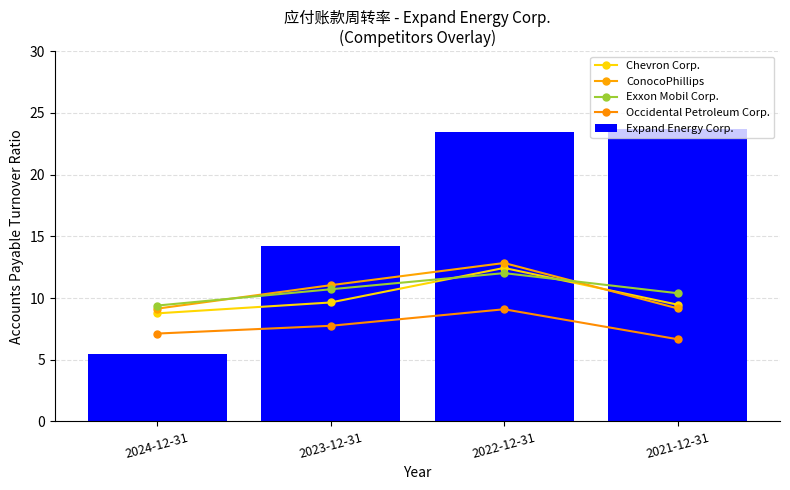

Which series has the largest total across all categories?

Expand Energy Corp.